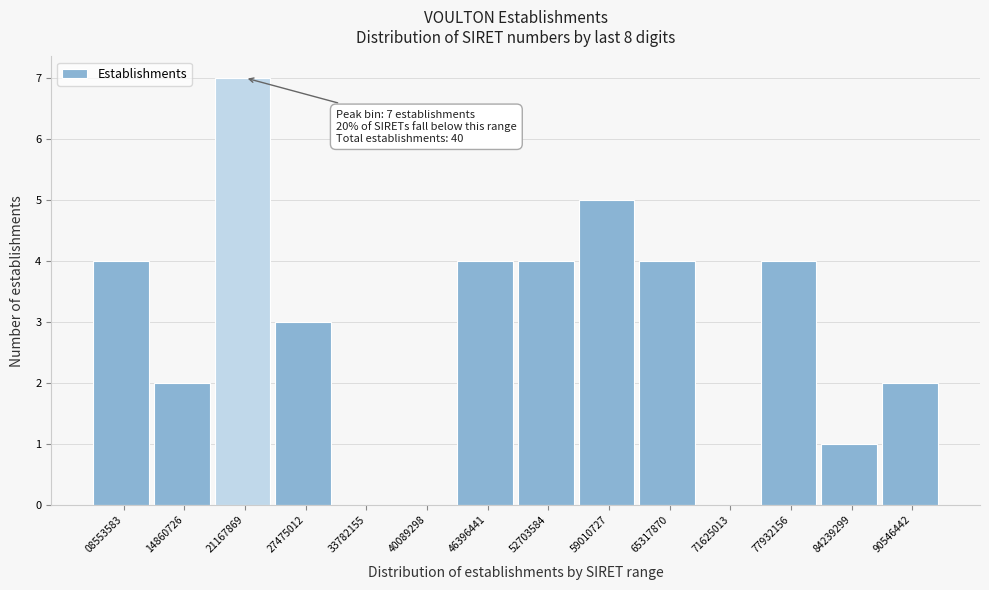

Which range on the x-axis has the tallest bar?

18000000 to 24000000